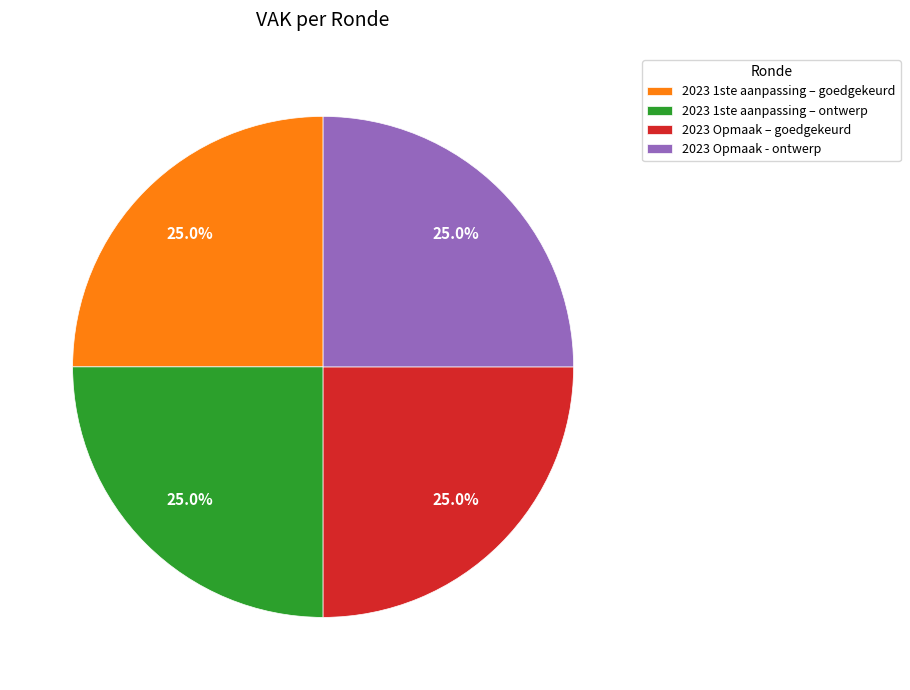

What is the ratio of the value at 2023 1ste aanpassing – goedgekeurd to the value at 2023 1ste aanpassing – ontwerp?

1.0